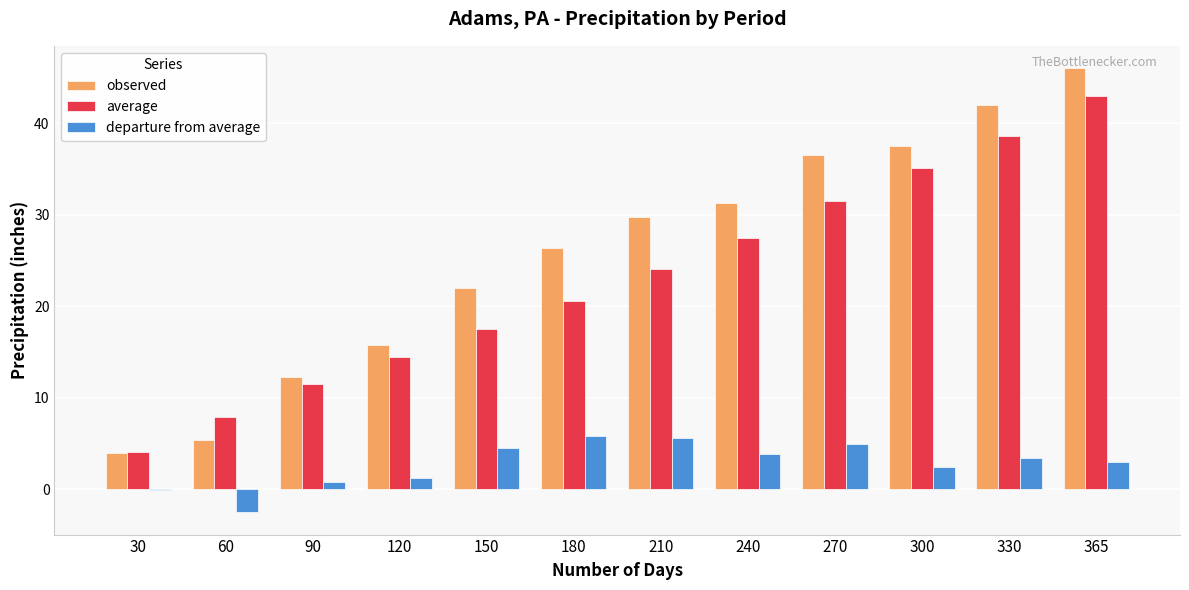

How many data points in observed are above 29?

6